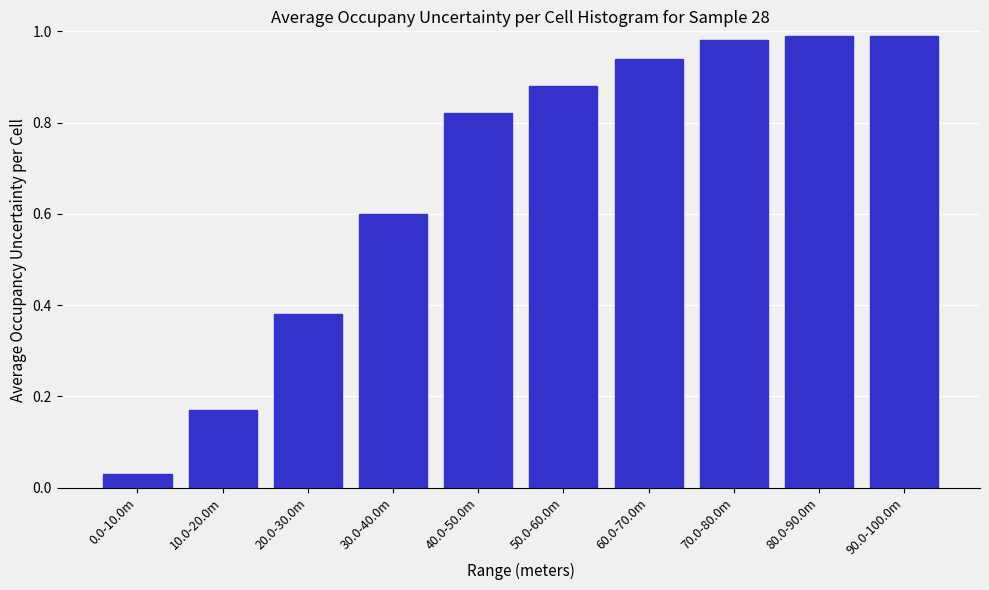

What is the sum of all values?

6.8